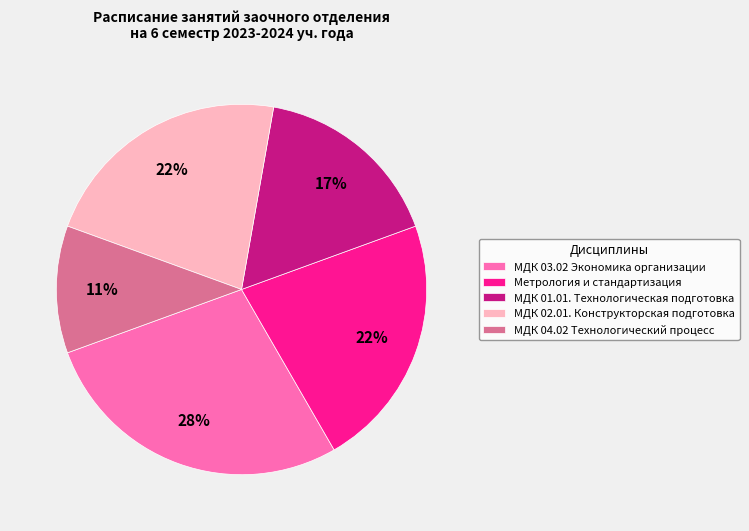

What percentage is the МДК 01.01. Технологическая подготовка slice, to the nearest percent?

17%